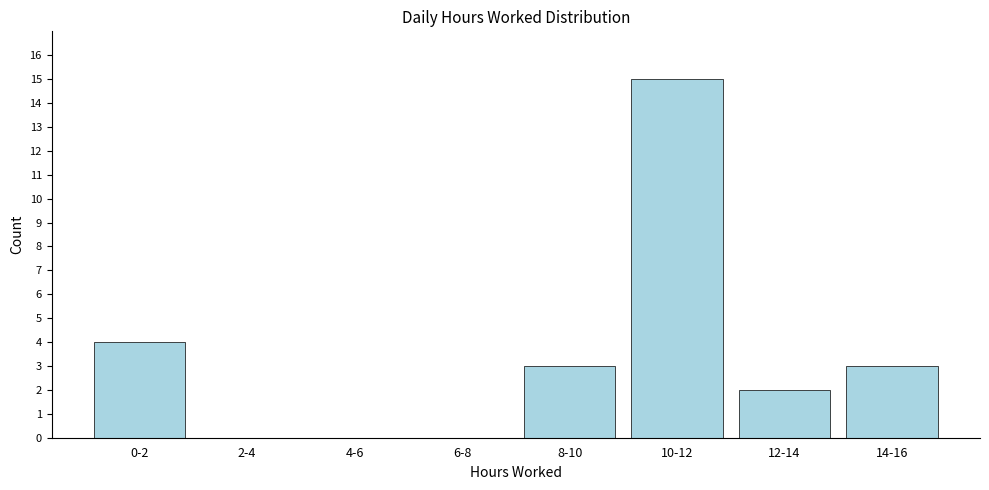

Reading left to right, transcribe all the data shown in this chart.

0-2=4	2-4=0	4-6=0	6-8=0	8-10=3	10-12=15	12-14=2	14-16=3